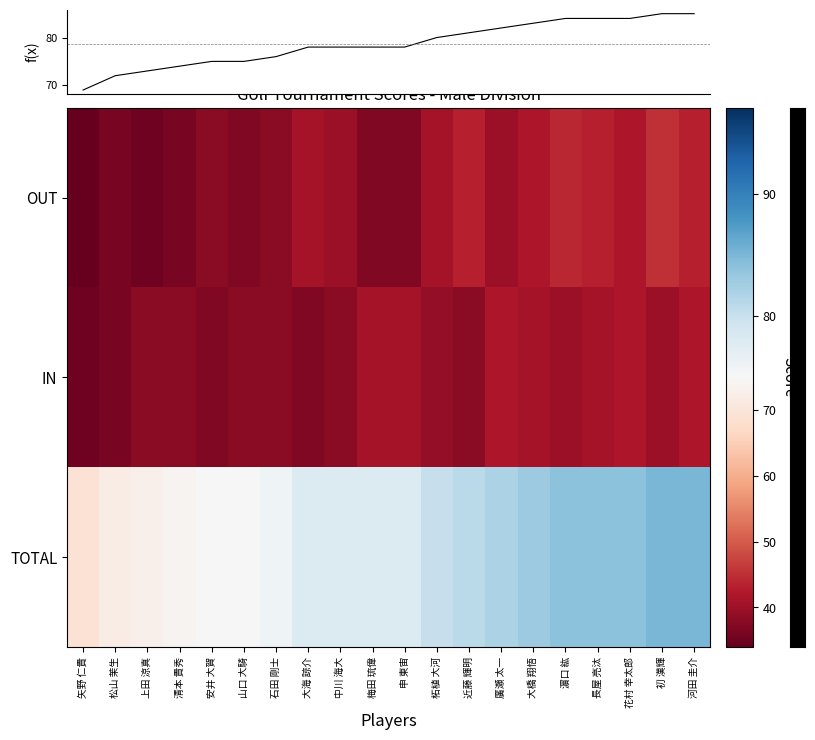

What is the smallest value displayed?

34